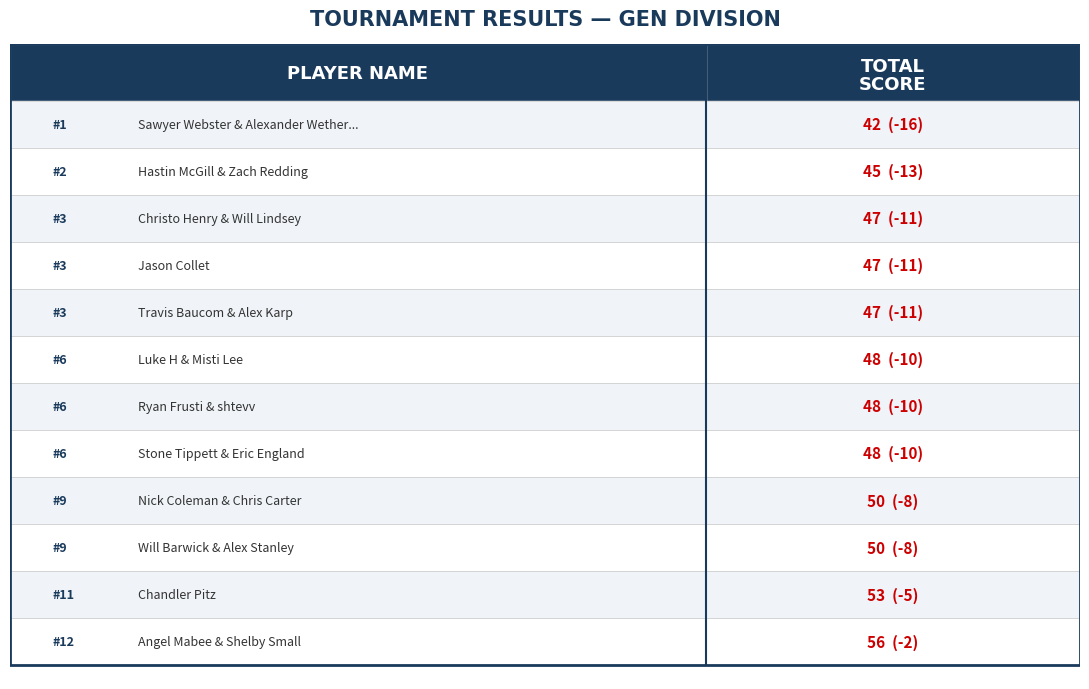

Is it true that the value at Luke H & Misti Lee is 48?

True